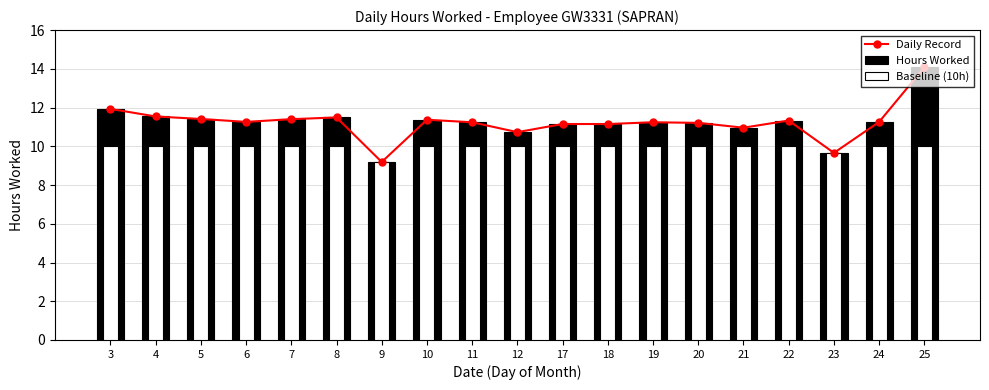

The Hours Worked series shows 11.2 at 11. True or false?

True